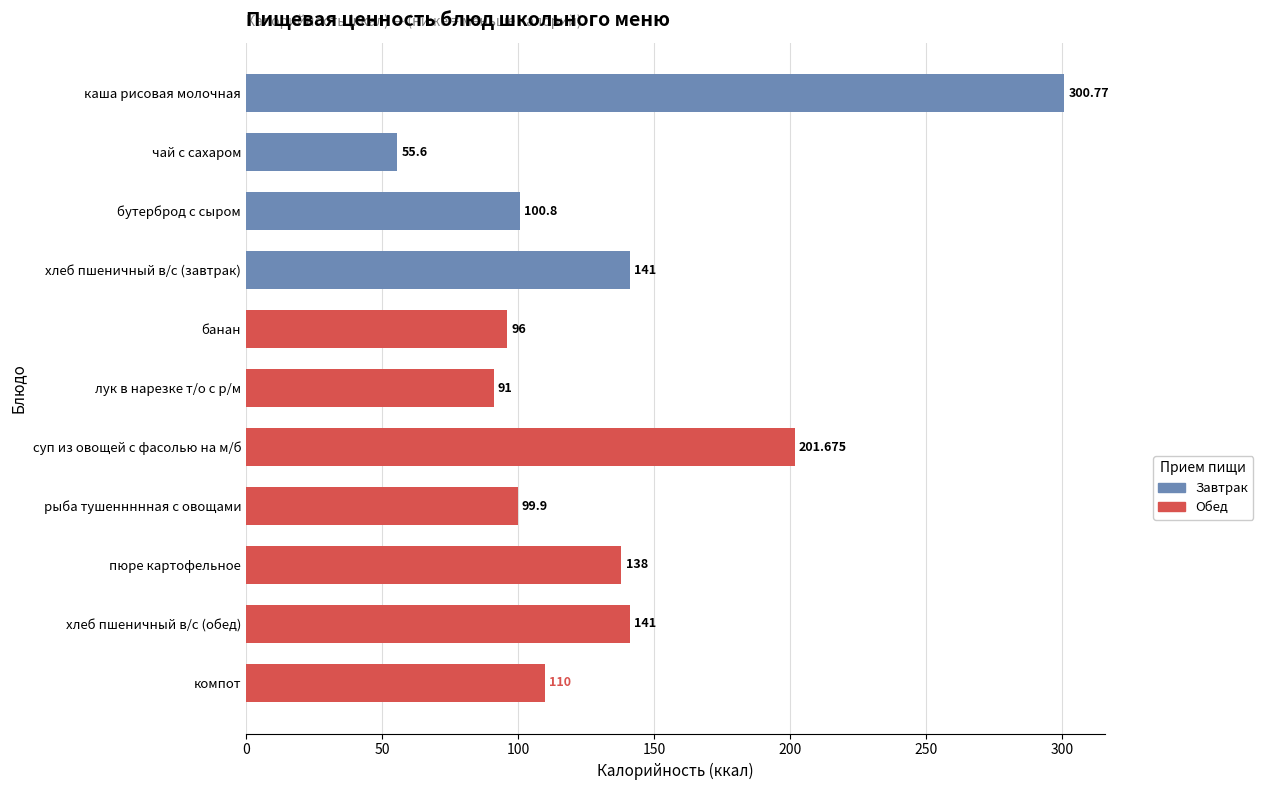

At which category does the chart reach its peak across all series?

каша рисовая молочная